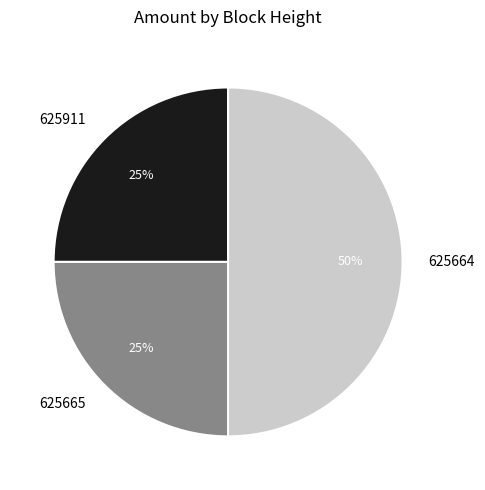

What is the largest slice in the pie chart?

625664